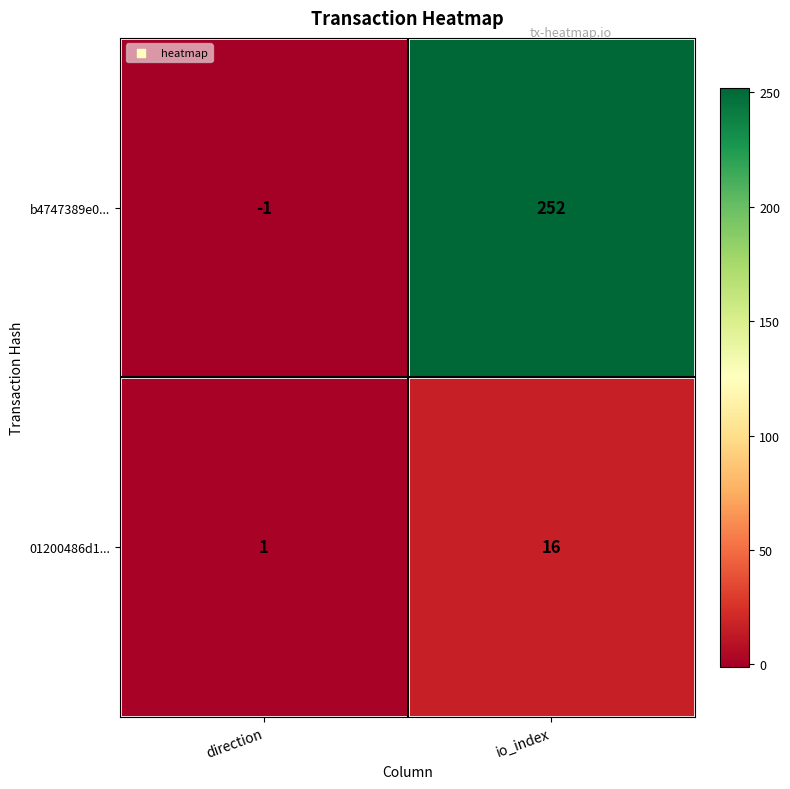

List the series in order of their overall mean, lowest first.

01200486d1..., b4747389e0...